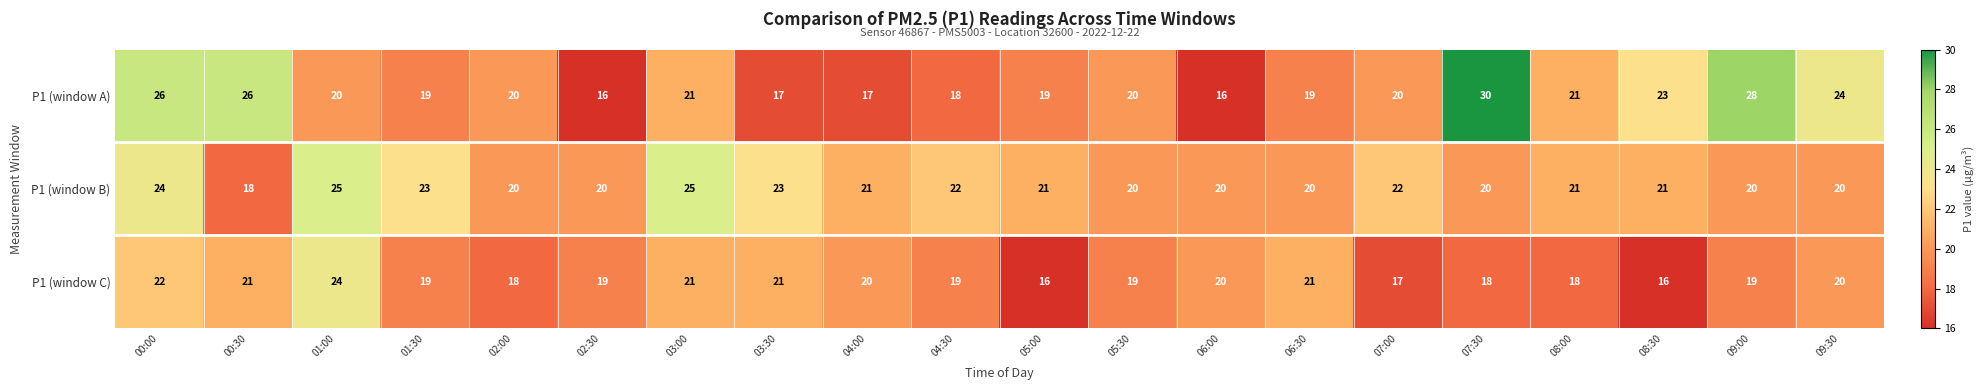

The P1 (window C) series shows 24 at 01:00. True or false?

True